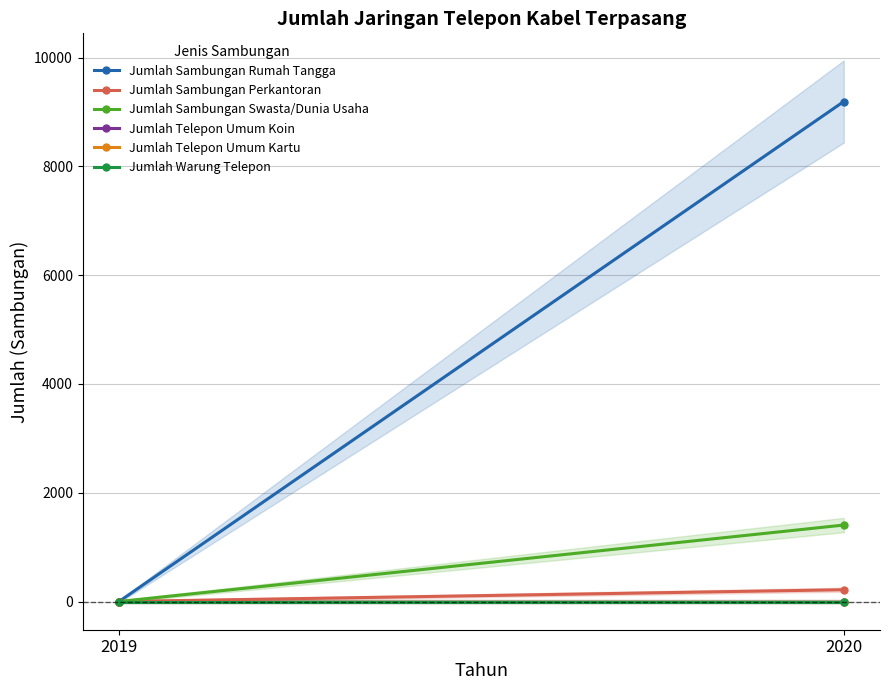

What are all the series names shown in the legend?

Jumlah Sambungan Rumah Tangga, Jumlah Sambungan Perkantoran, Jumlah Sambungan Swasta/Dunia Usaha, Jumlah Telepon Umum Koin, Jumlah Telepon Umum Kartu, Jumlah Warung Telepon